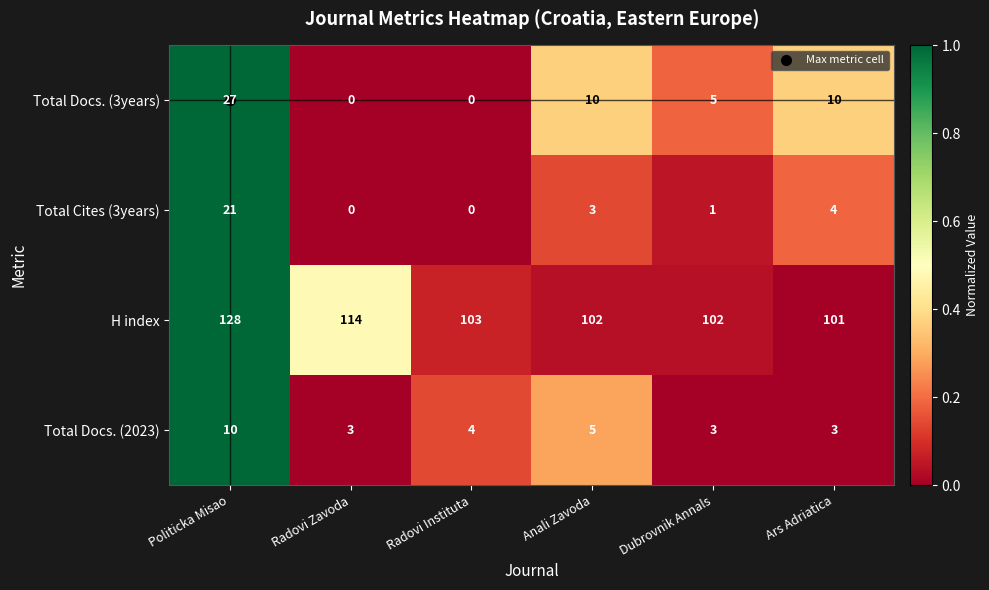

What is the difference between the maximum and minimum values in the H index series?

27